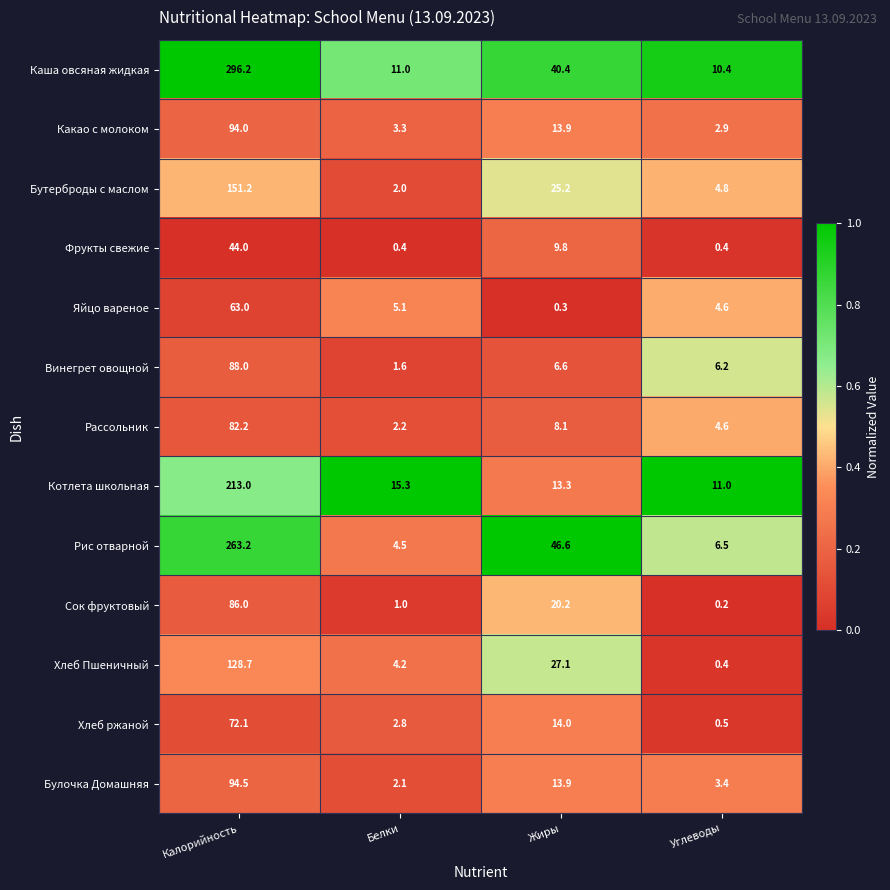

What is the spread (max minus min) of values at Жиры?

46.3